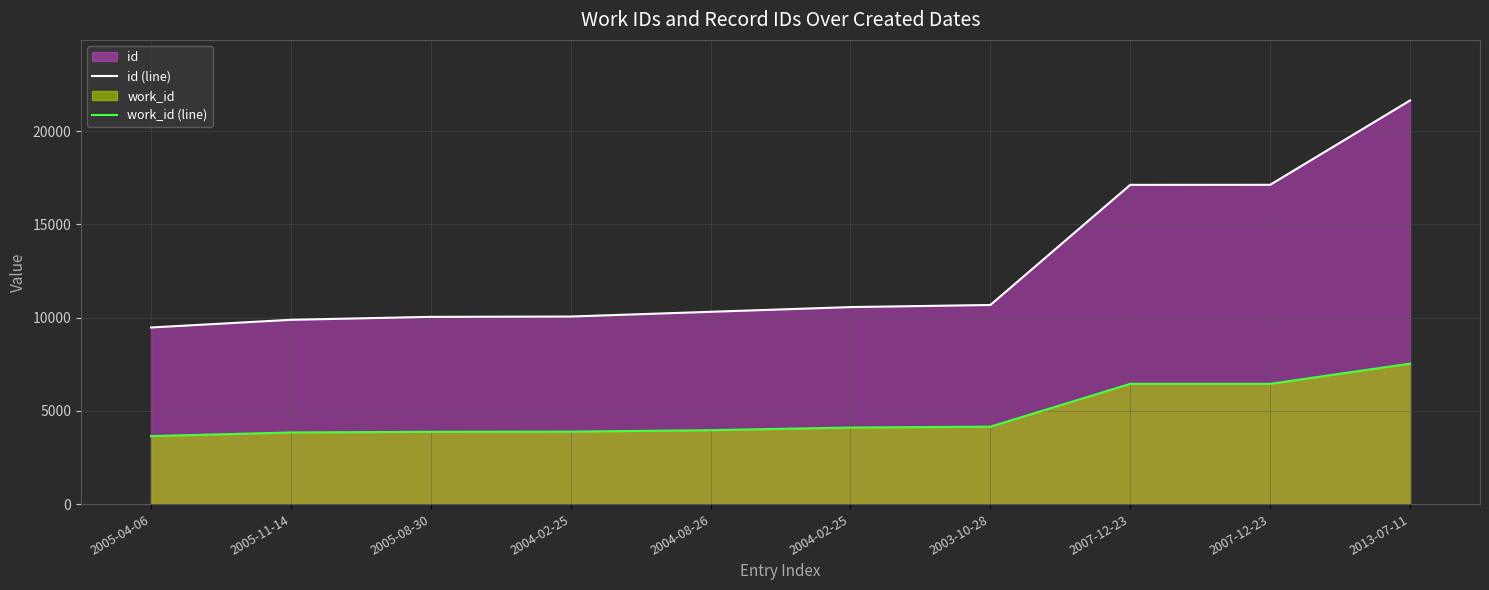

Between 2005-11-14 and 2007-12-23, which series saw the biggest shift?

id (line)